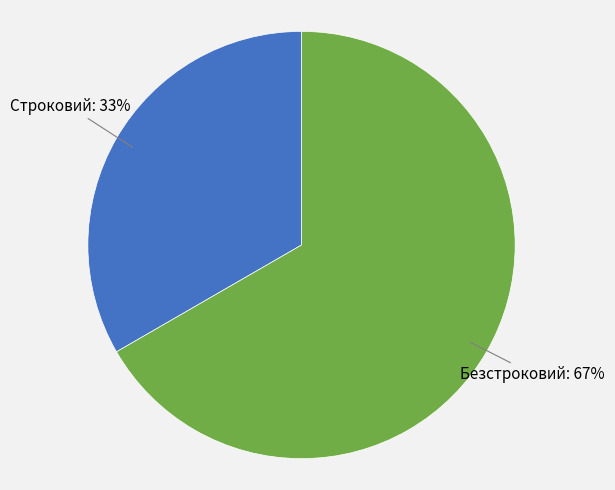

Is there a majority slice in this chart?

Yes